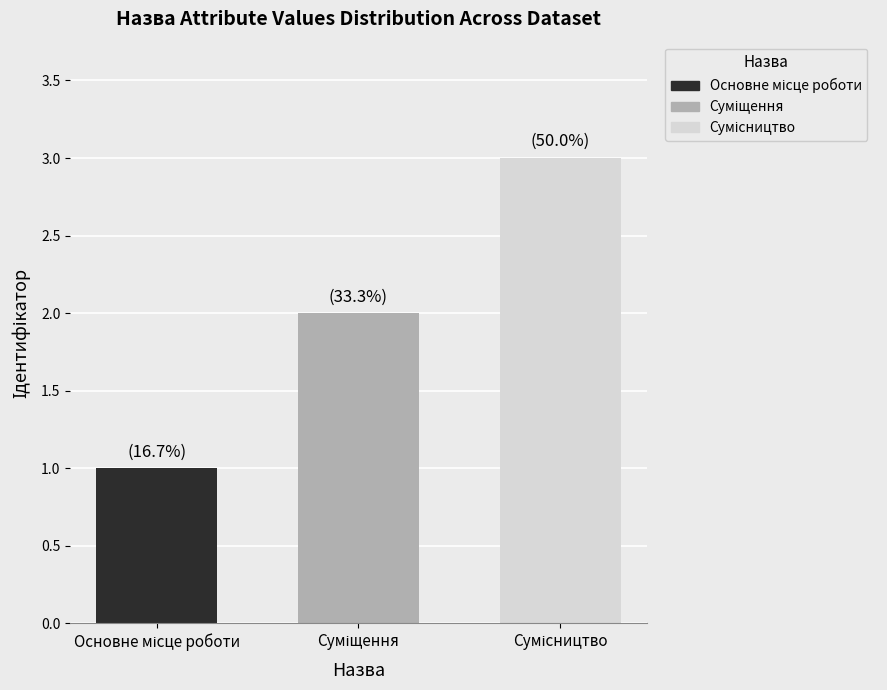

What is the maximum value shown in the chart?

3